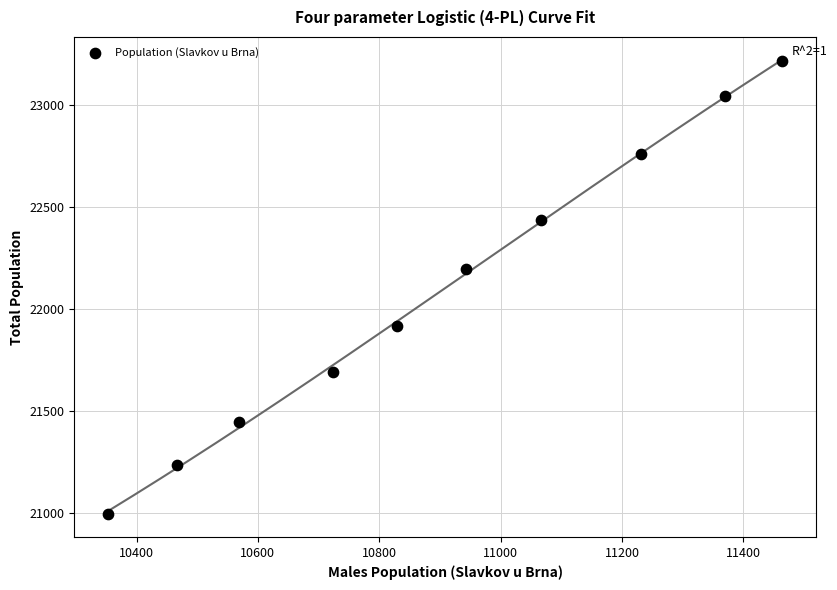

What Y value in the scatter plot is closest to 22104?

22195